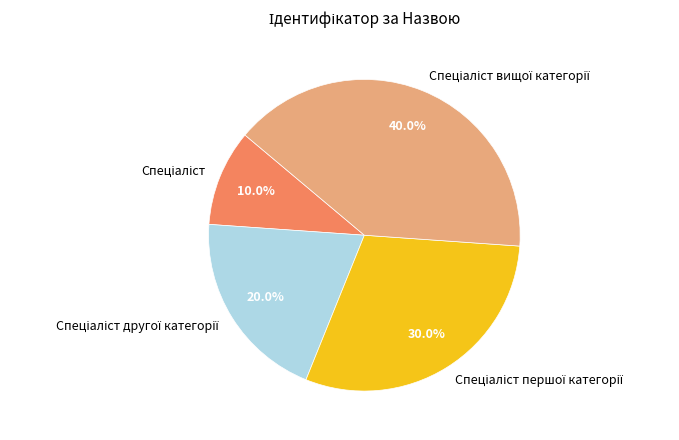

Is there any slice that represents more than half of the pie?

No